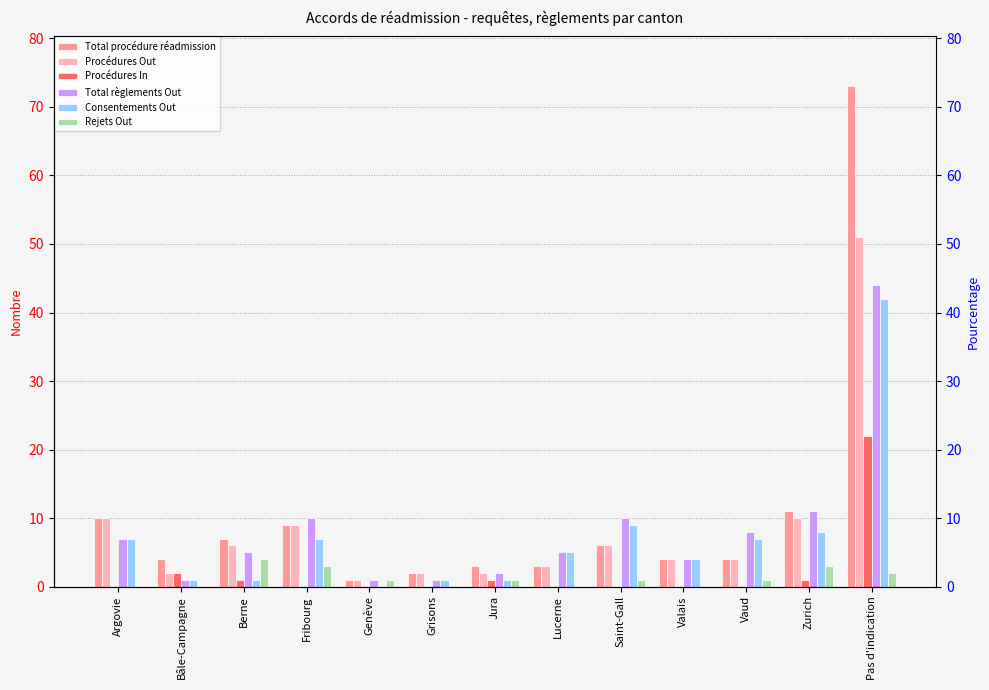

What is the label of the 7th bar from the right?

Jura